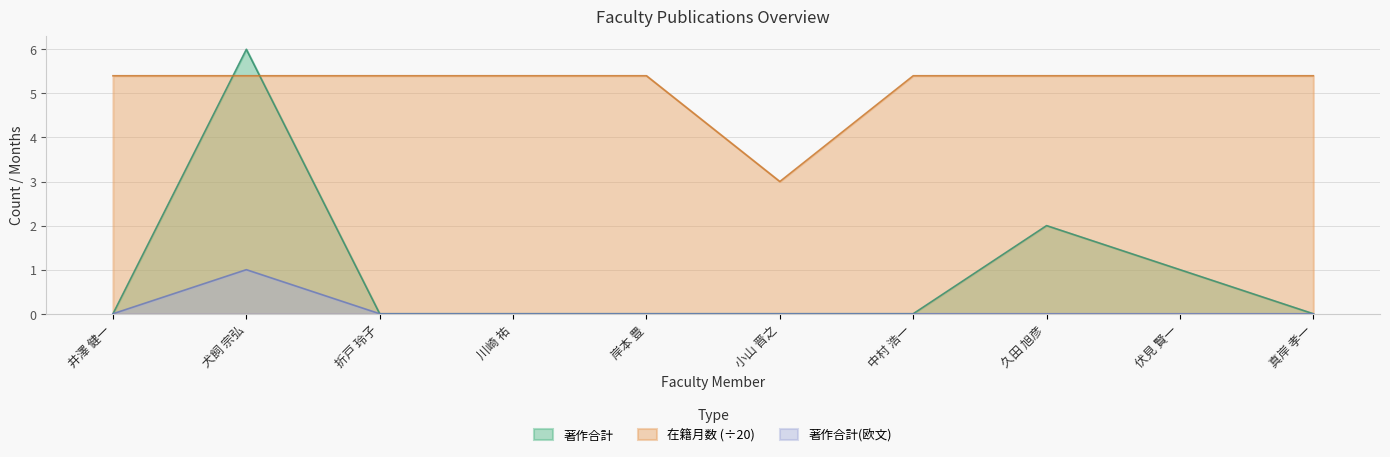

Count the 著作合計(欧文) values in the range 0 to 1.

10